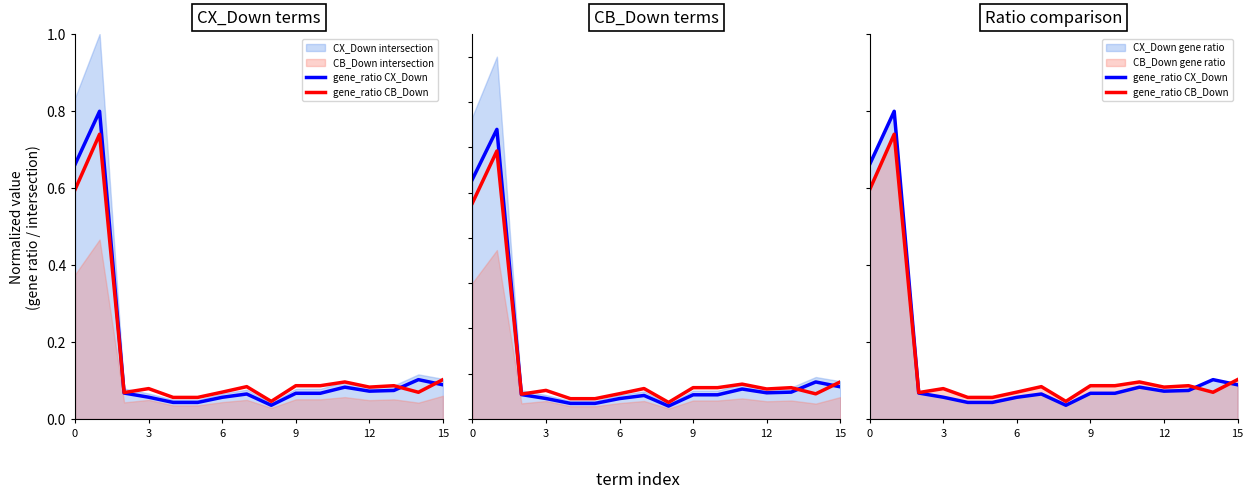

What is the label of the 6th point from the right?

10